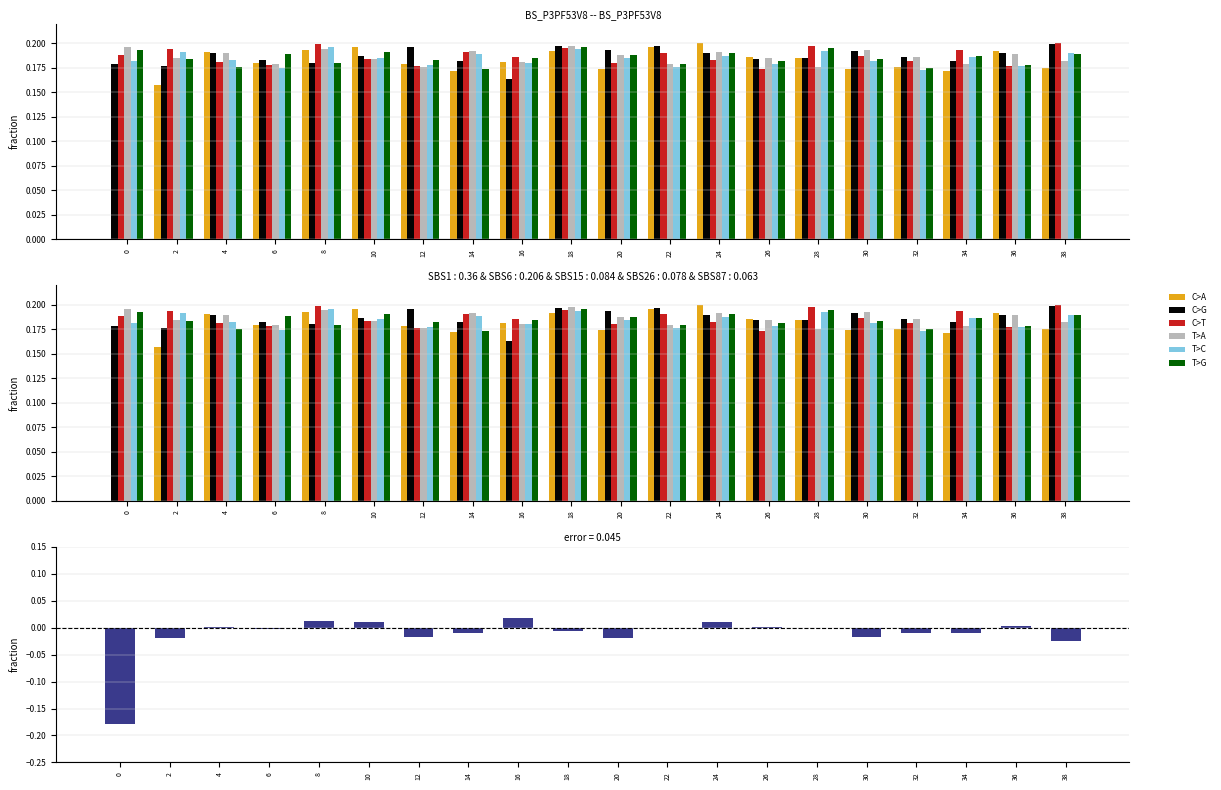

Reading left to right, transcribe all the data shown in this chart.

C>A: 0=0.0	2=0.2	4=0.2	6=0.2	8=0.2	10=0.2	12=0.2	14=0.2	16=0.2	18=0.2	20=0.2	22=0.2	24=0.2	26=0.2	28=0.2	30=0.2	32=0.2	34=0.2	36=0.2	38=0.2
C>G: 0=0.2	2=0.2	4=0.2	6=0.2	8=0.2	10=0.2	12=0.2	14=0.2	16=0.2	18=0.2	20=0.2	22=0.2	24=0.2	26=0.2	28=0.2	30=0.2	32=0.2	34=0.2	36=0.2	38=0.2
C>T: 0=0.2	2=0.2	4=0.2	6=0.2	8=0.2	10=0.2	12=0.2	14=0.2	16=0.2	18=0.2	20=0.2	22=0.2	24=0.2	26=0.2	28=0.2	30=0.2	32=0.2	34=0.2	36=0.2	38=0.2
T>A: 0=0.2	2=0.2	4=0.2	6=0.2	8=0.2	10=0.2	12=0.2	14=0.2	16=0.2	18=0.2	20=0.2	22=0.2	24=0.2	26=0.2	28=0.2	30=0.2	32=0.2	34=0.2	36=0.2	38=0.2
T>C: 0=0.2	2=0.2	4=0.2	6=0.2	8=0.2	10=0.2	12=0.2	14=0.2	16=0.2	18=0.2	20=0.2	22=0.2	24=0.2	26=0.2	28=0.2	30=0.2	32=0.2	34=0.2	36=0.2	38=0.2
T>G: 0=0.2	2=0.2	4=0.2	6=0.2	8=0.2	10=0.2	12=0.2	14=0.2	16=0.2	18=0.2	20=0.2	22=0.2	24=0.2	26=0.2	28=0.2	30=0.2	32=0.2	34=0.2	36=0.2	38=0.2